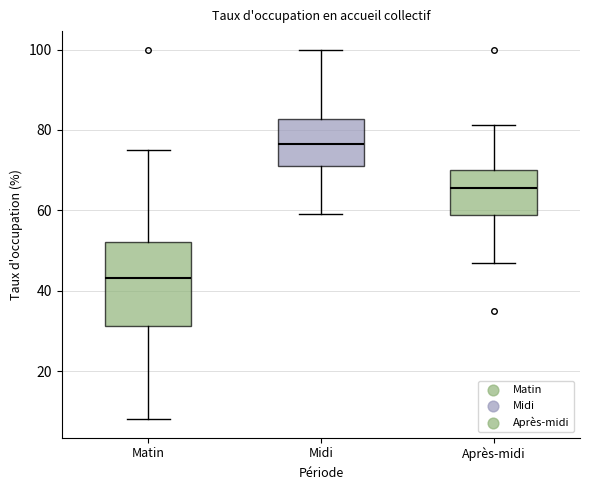

Reading left to right, transcribe this box plot: for each box, give where its median line is, the range the box spans, and where its two whiskers end, as read against the y-axis. The values are not printed on the chart, so give them approximately, as read against the axis.

Matin: median 44, box 32 to 52, whiskers 8 to 76
Midi: median 76, box 72 to 82, whiskers 60 to 100
Après-midi: median 66, box 58 to 70, whiskers 46 to 82